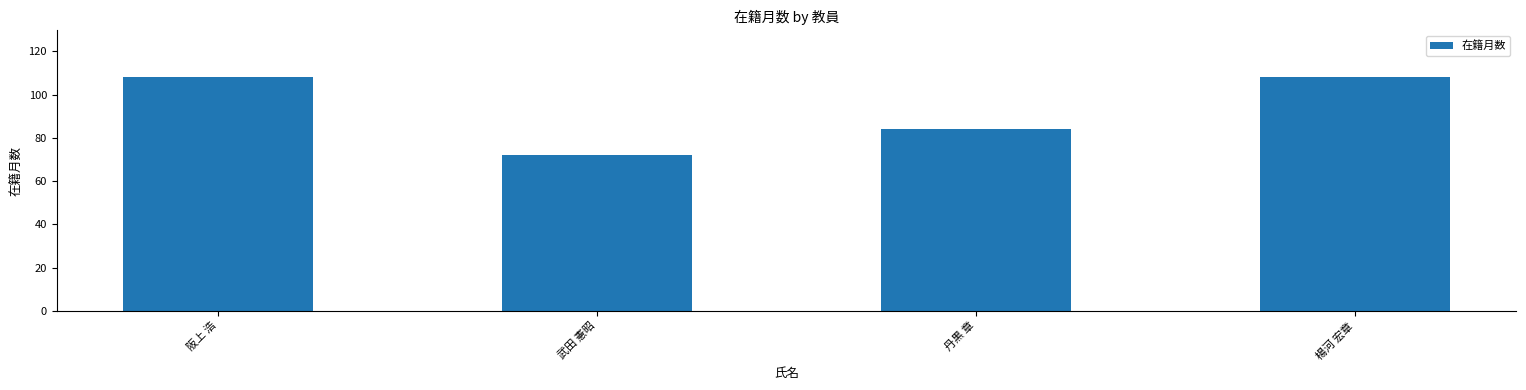

How many data points does each series have?

4